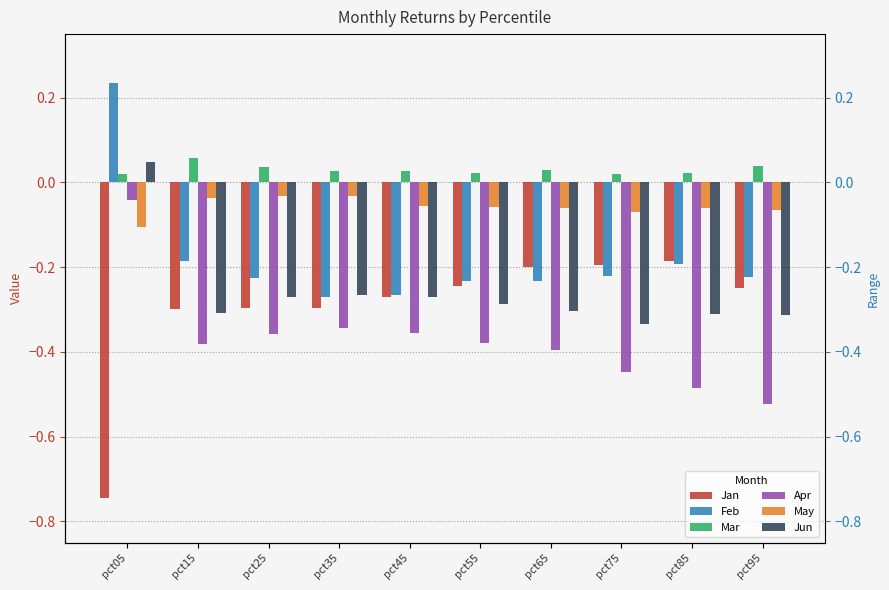

Between pct15 and pct85, which is larger?

pct85